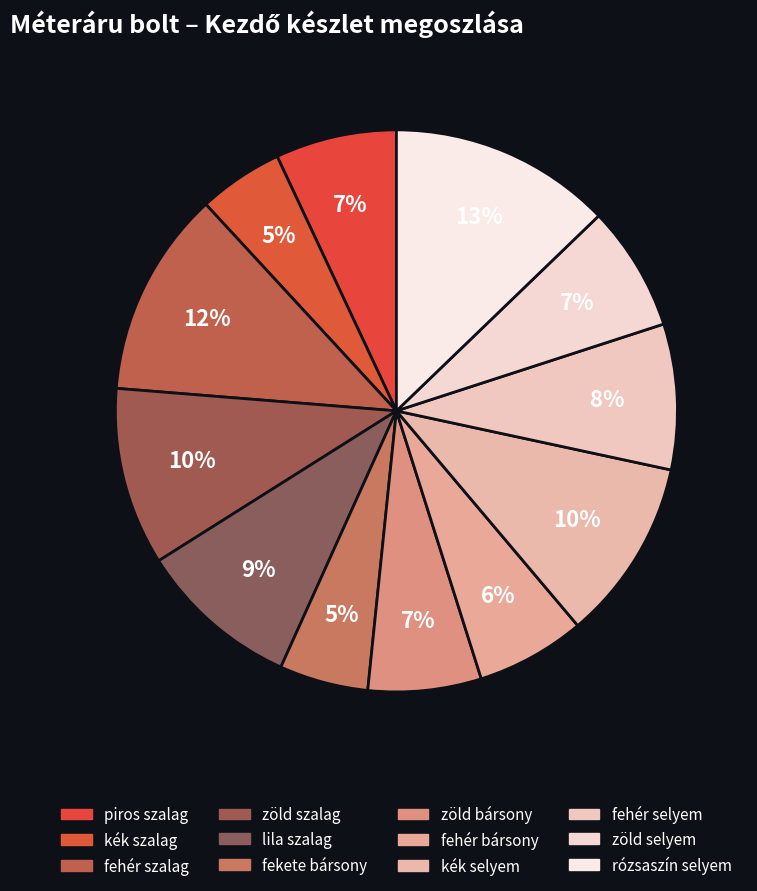

Count the number of slices in the pie.

12